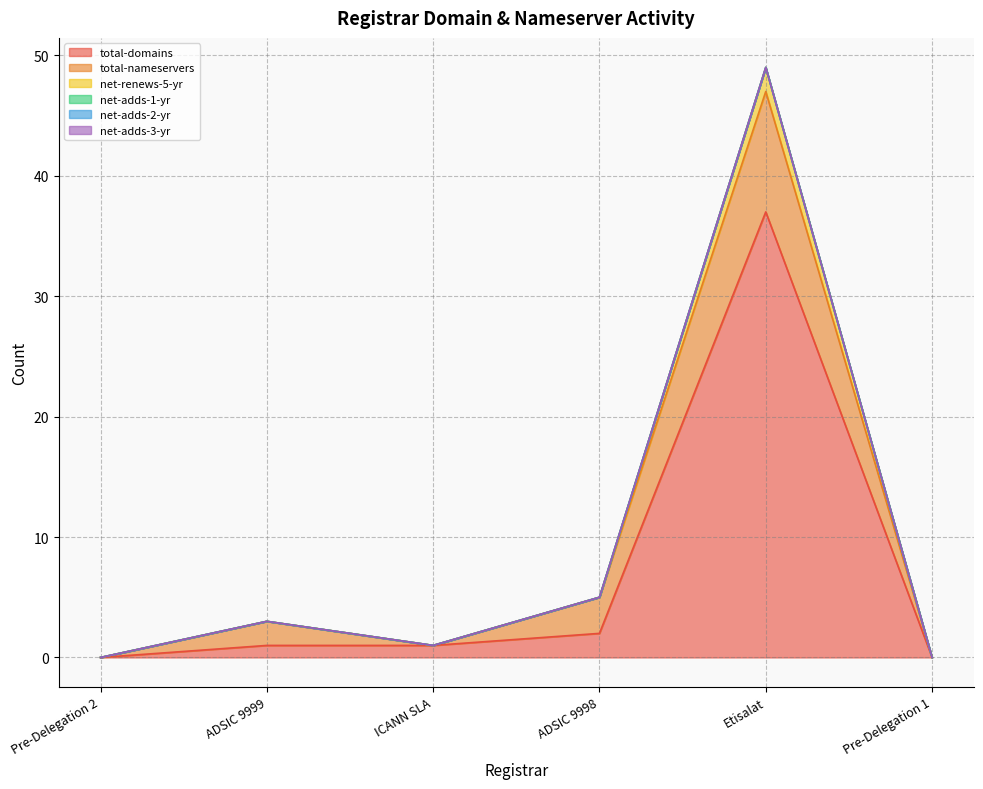

Reading left to right, extract all data points from this chart.

total-domains: 0	1	1	2	37	0
total-nameservers: 0	2	0	3	10	0
net-renews-5-yr: 0	0	0	0	2	0
net-adds-1-yr: 0	0	0	0	0	0
net-adds-2-yr: 0	0	0	0	0	0
net-adds-3-yr: 0	0	0	0	0	0